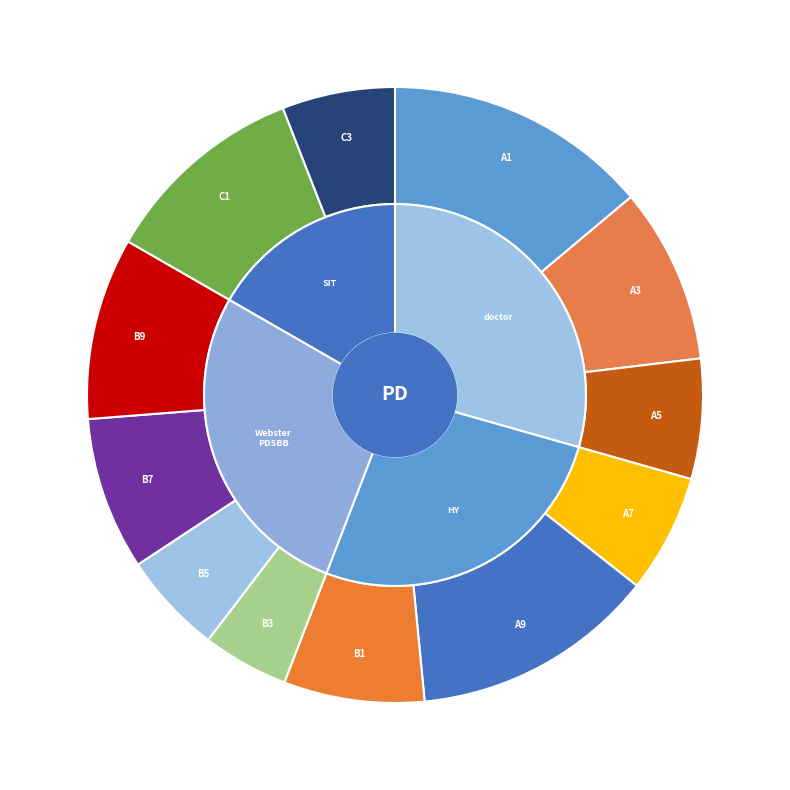

Do A7 and C3 together represent more than half of the pie?

No